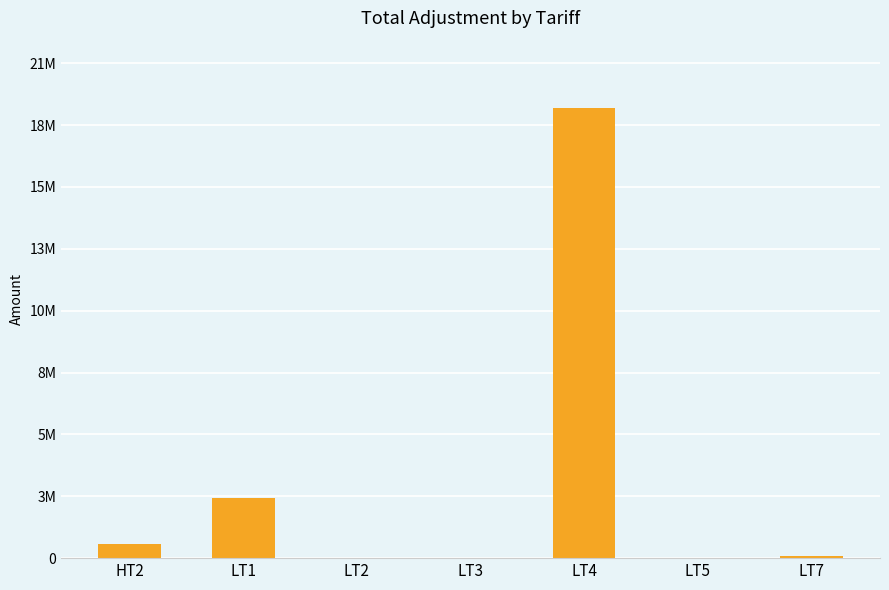

What is the greatest value displayed?

18705734.7